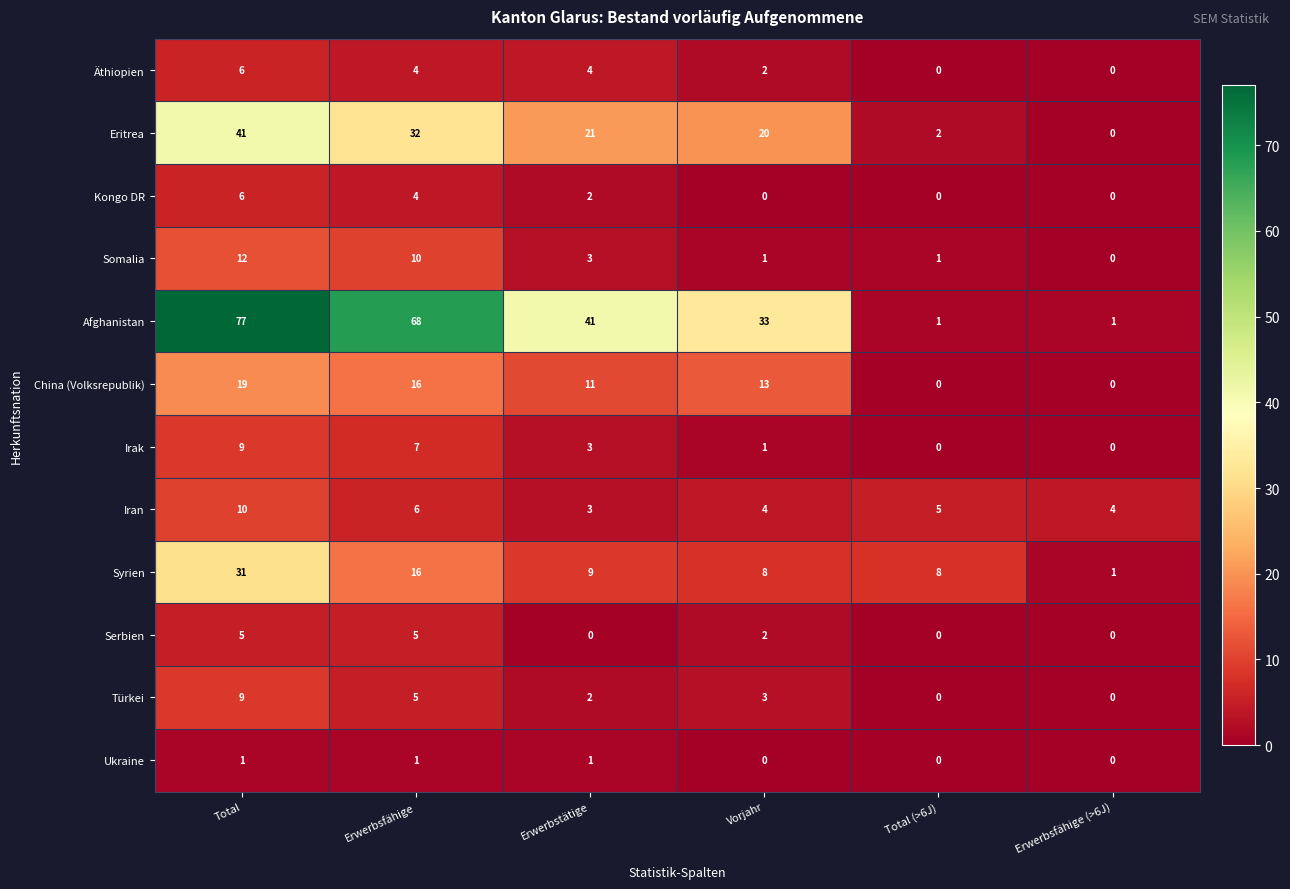

What is the spread (max minus min) of values at Erwerbsfähige?

67